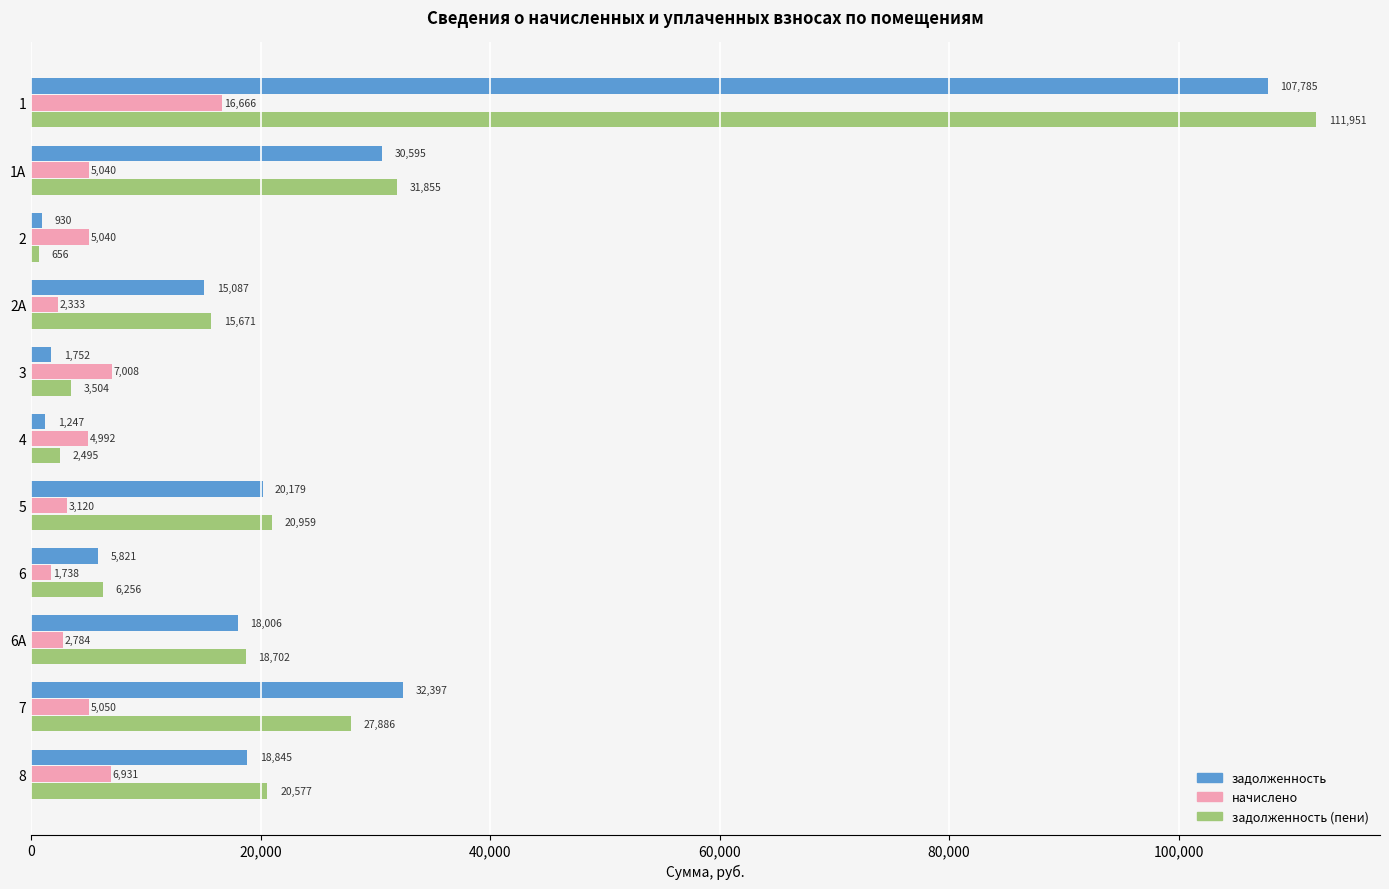

What are all the series names shown in the legend?

задолженность, начислено, задолженность (пени)